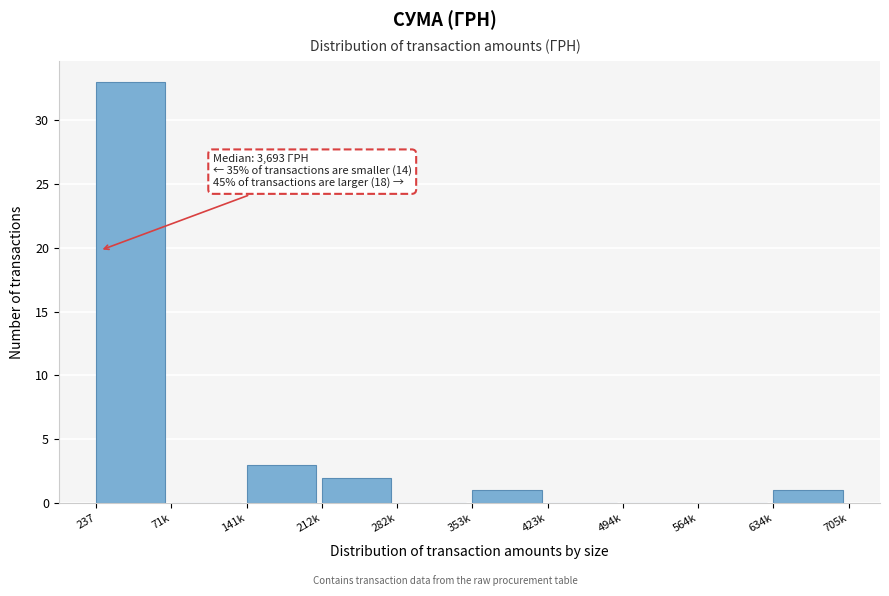

Reading right to left, list all the values displayed in this chart.

634k=1	564k=0	494k=0	423k=0	353k=1	282k=0	212k=2	141k=3	71k=0	237=33